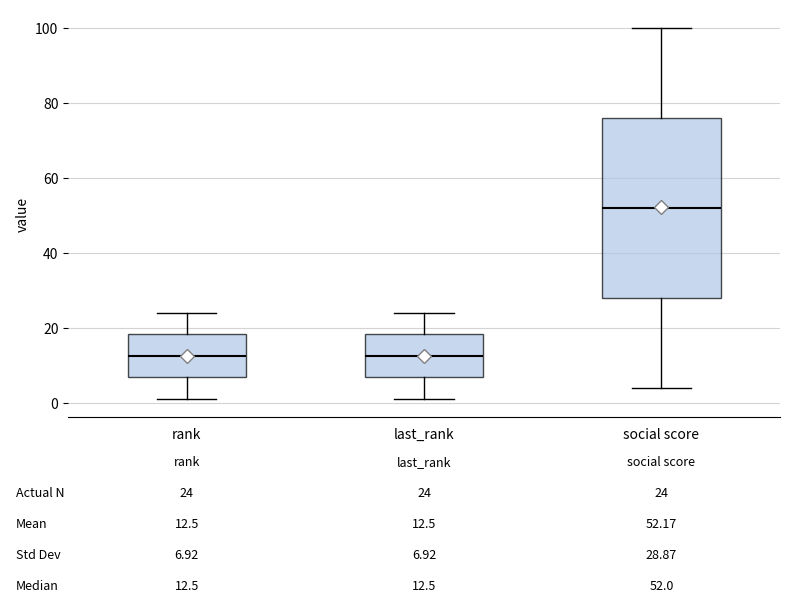

Which box is the tallest, from its lower edge to its upper edge?

social score